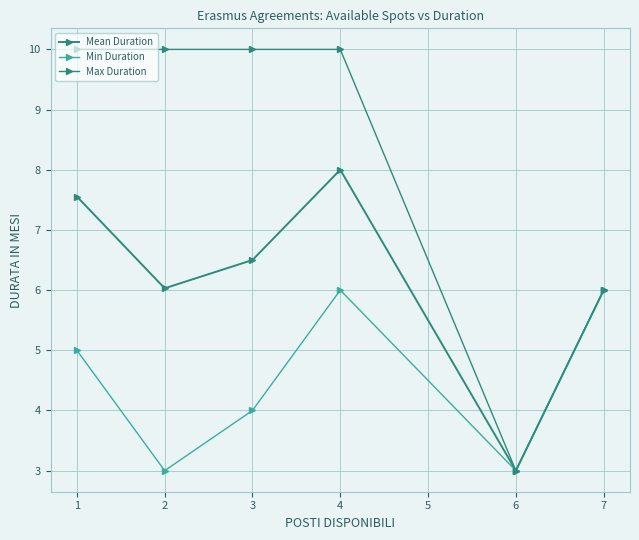

Rank the categories by Max Duration value from highest to lowest.

1, 2, 3, 4, 7, 6